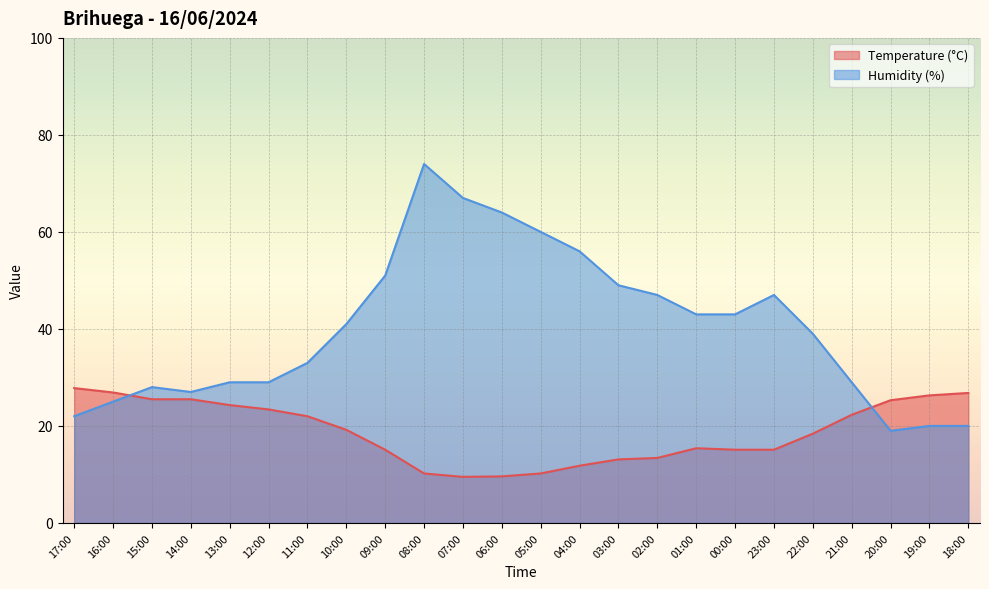

At which label does Temperature (C) first exceed 19?

17:00